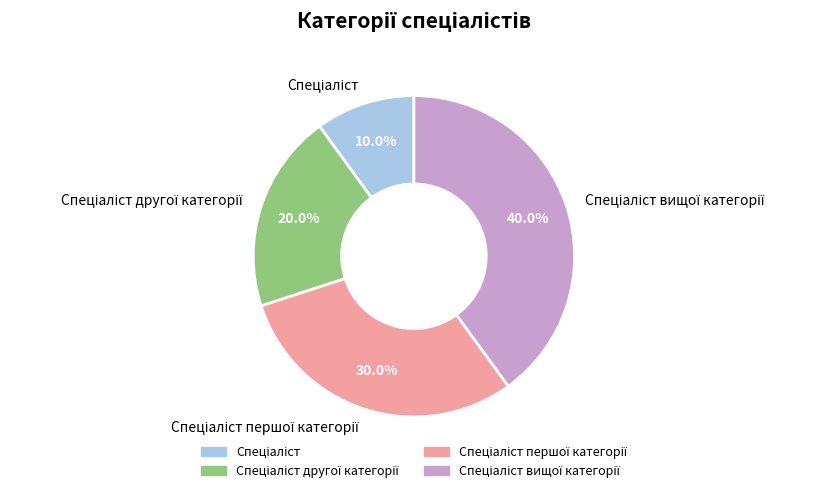

How many segments does this pie chart have?

4